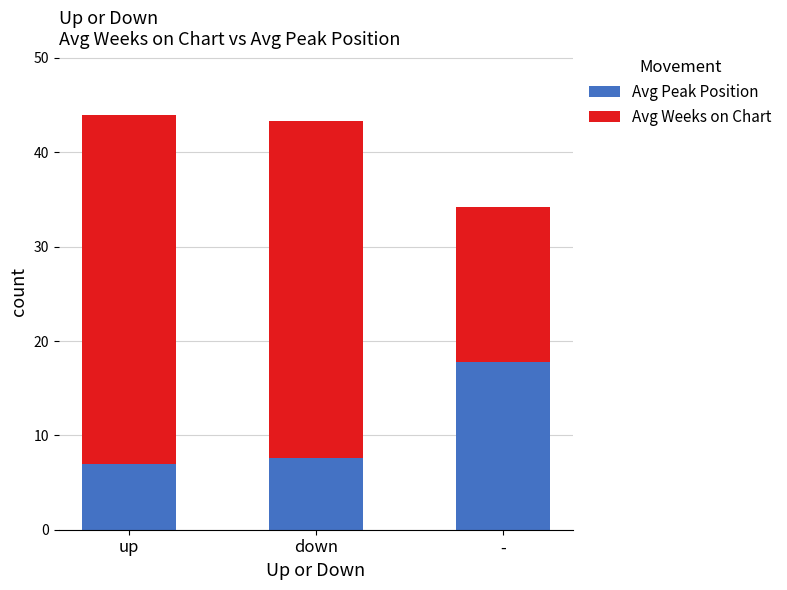

What is the total value across all series at -?

34.2